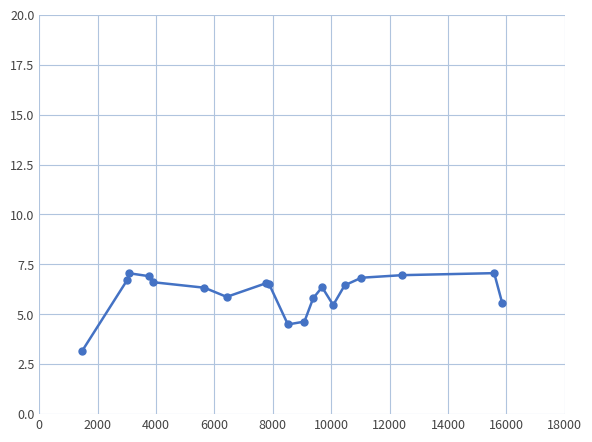

What is the minimum value shown in the chart?

3.1